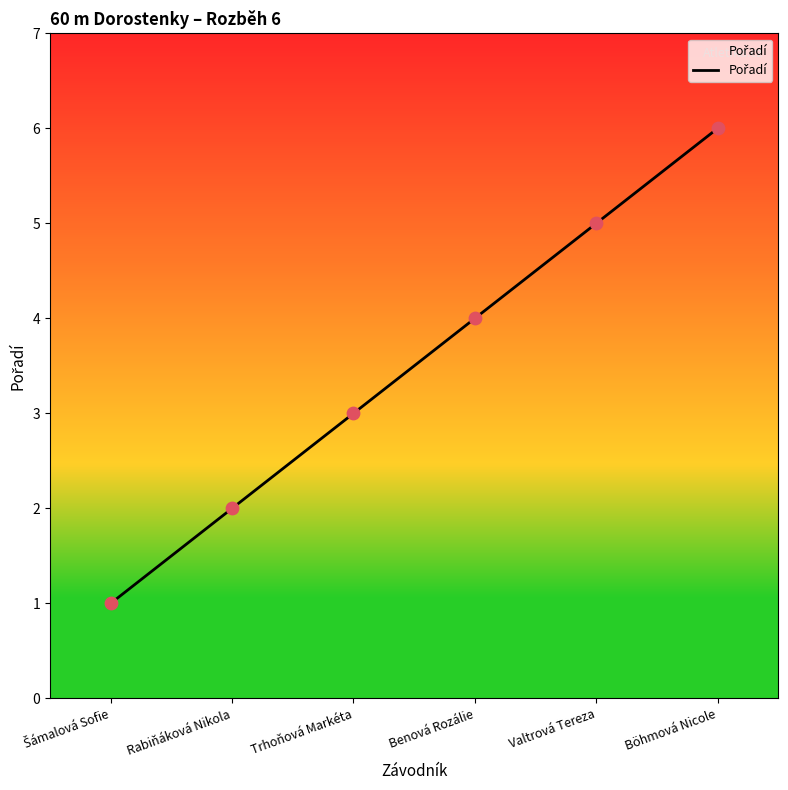

Between Rabiňáková Nikola and Benová Rozálie, which is larger?

Benová Rozálie